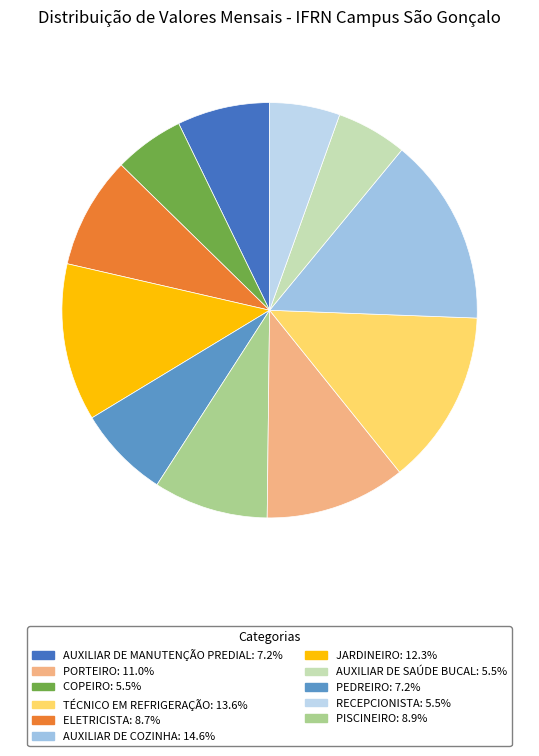

Count the number of slices in the pie.

11